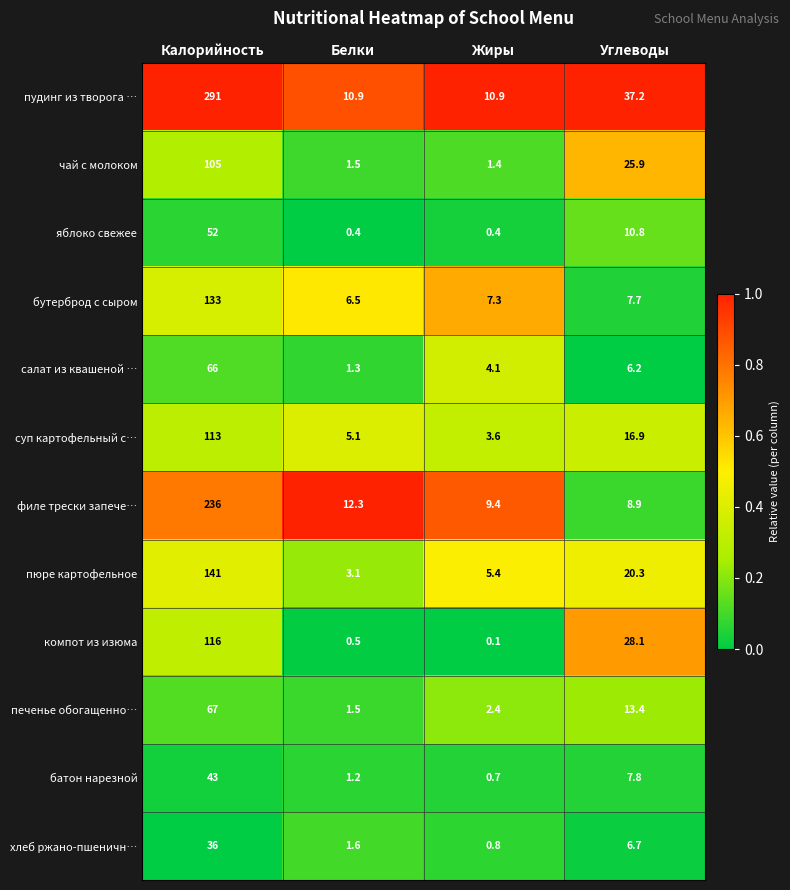

What is the difference between the хлеб ржано-пшеничн… values at Углеводы and Калорийность?

29.3